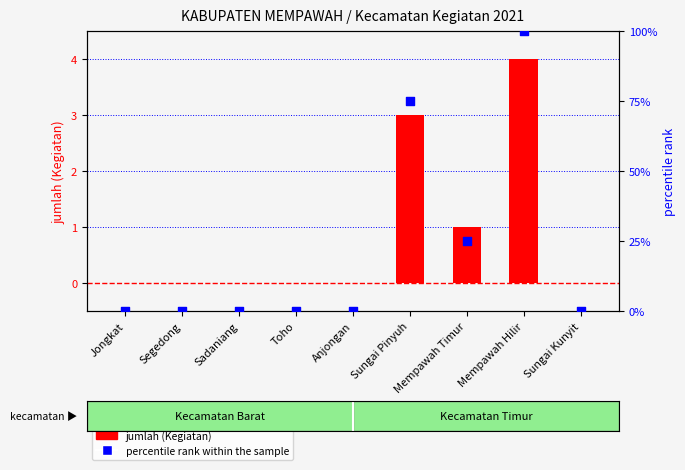

What are all the series names shown in the legend?

jumlah (Kegiatan), percentile rank within the sample